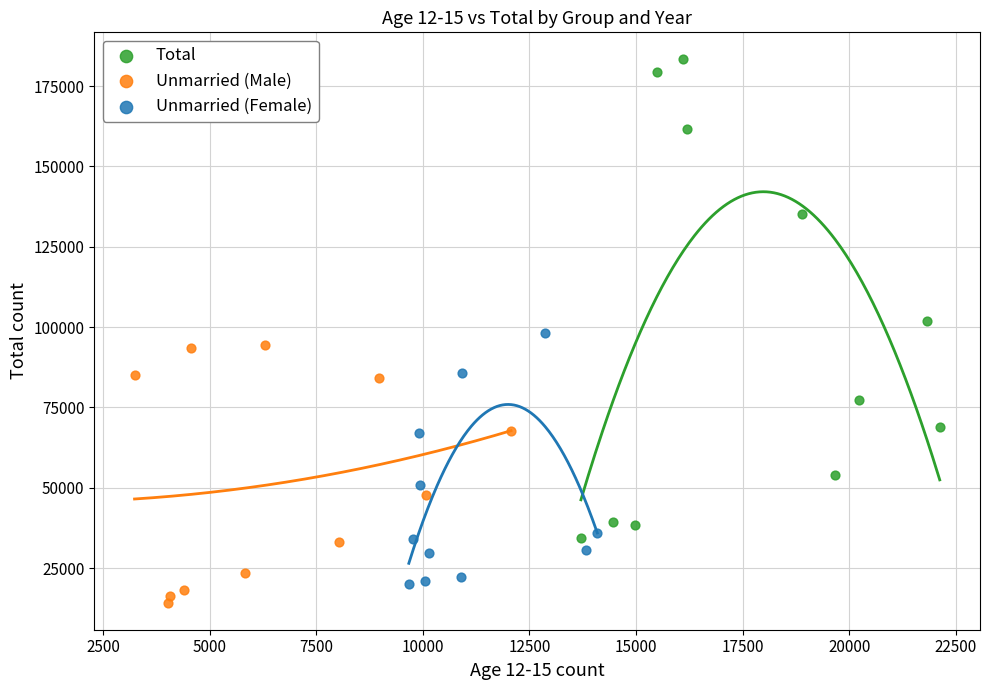

Which series reaches the maximum Y coordinate?

Total